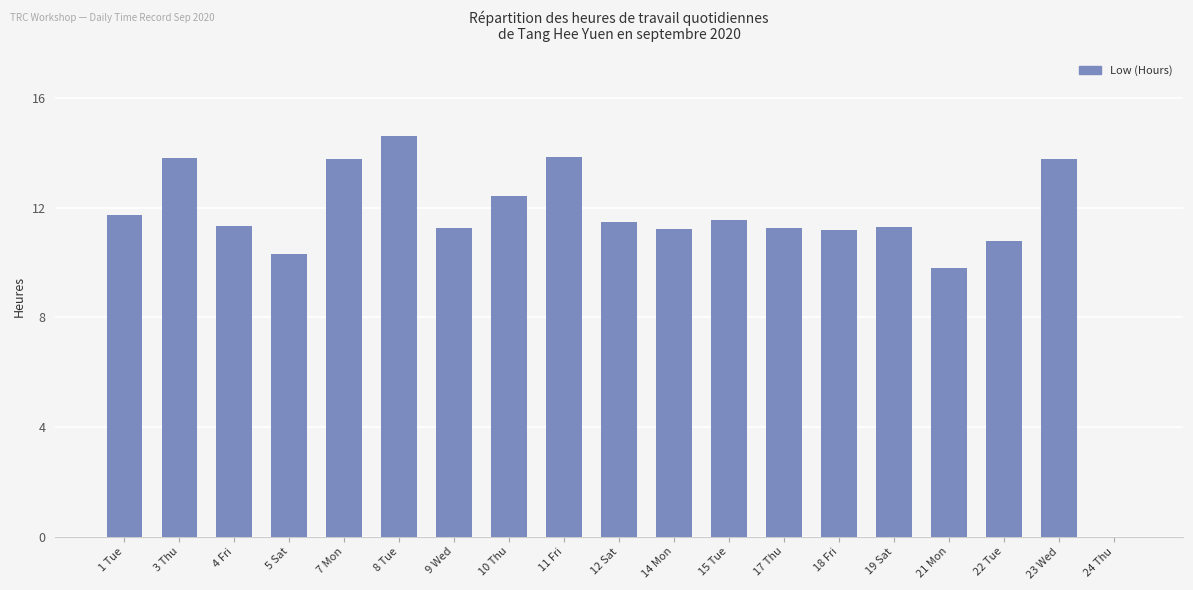

What is the sum of all values?

215.6